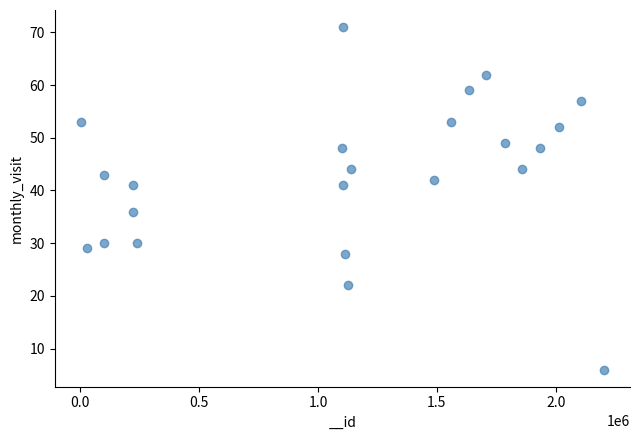

What Y value in the scatter plot is closest to 38?

36